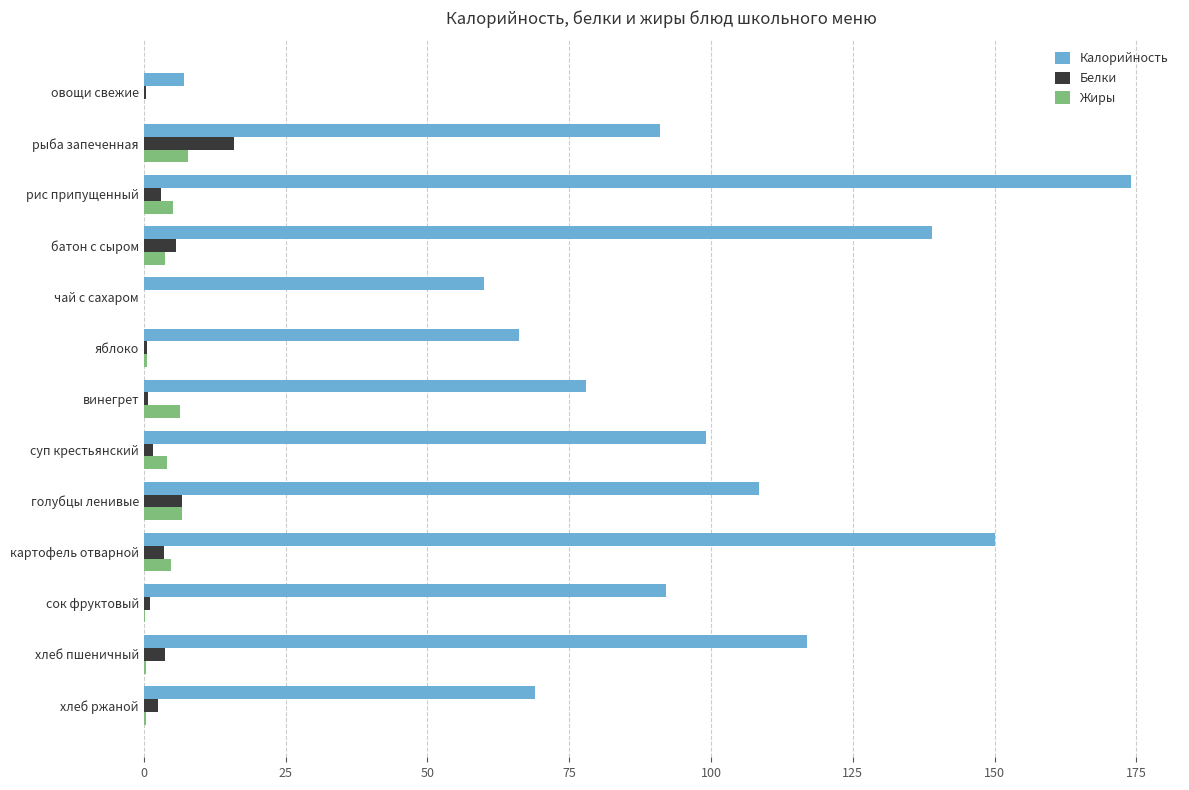

Between винегрет and картофель отварной, which series saw the biggest shift?

Калорийность